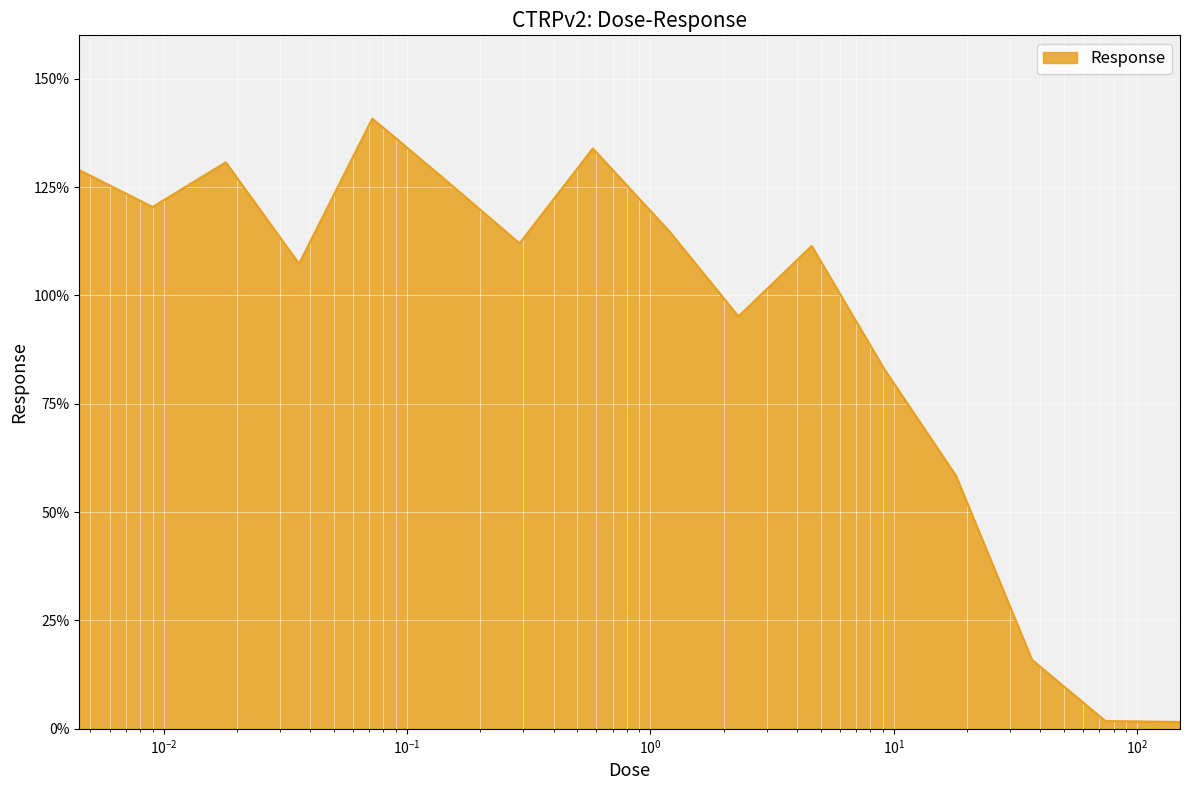

Does the chart display data point markers on the line(s)?

No